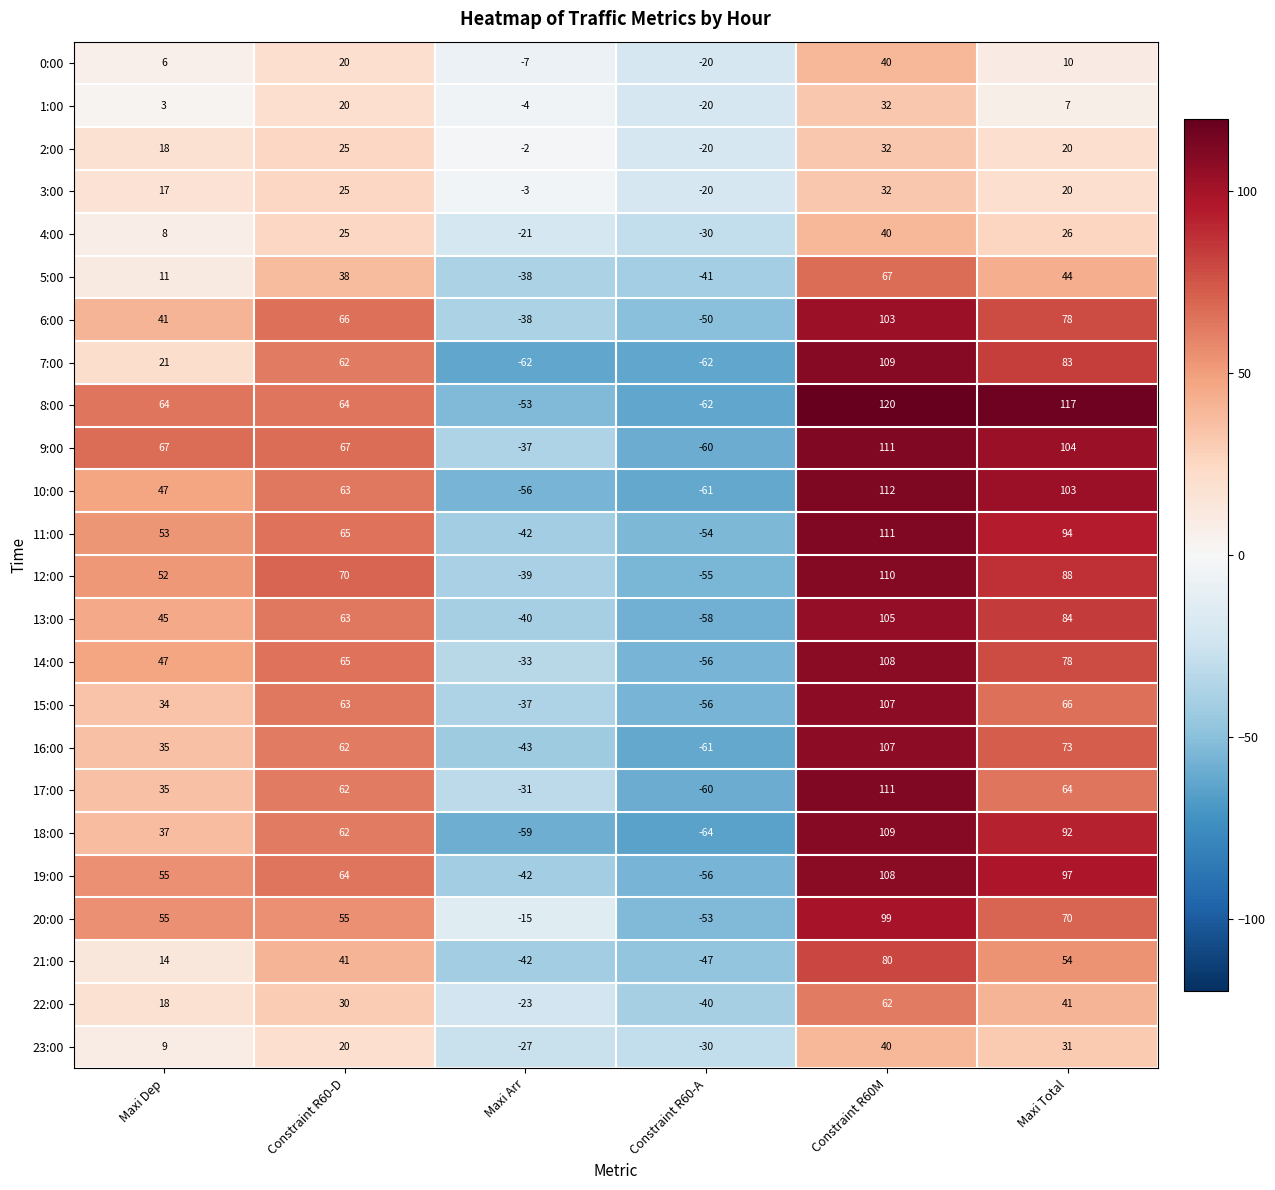

What is the difference between the maximum and minimum values in the 19:00 series?

164